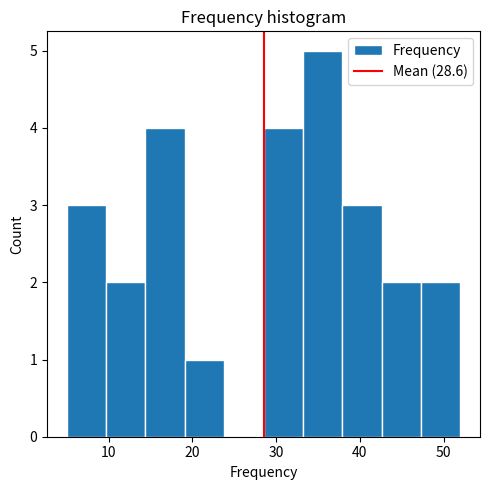

Reading left to right, list every bar in this chart as the range it spans on the x-axis followed by its height. Neither the bar edges nor the heights are printed on the chart, so give them approximately, as read against the axes.

5.0 to 9.7: 3
9.7 to 14.4: 2
14.4 to 19.1: 4
19.1 to 23.8: 1
23.8 to 28.5: 0
28.5 to 33.2: 4
33.2 to 37.9: 5
37.9 to 42.6: 3
42.6 to 47.3: 2
47.3 to 52.0: 2